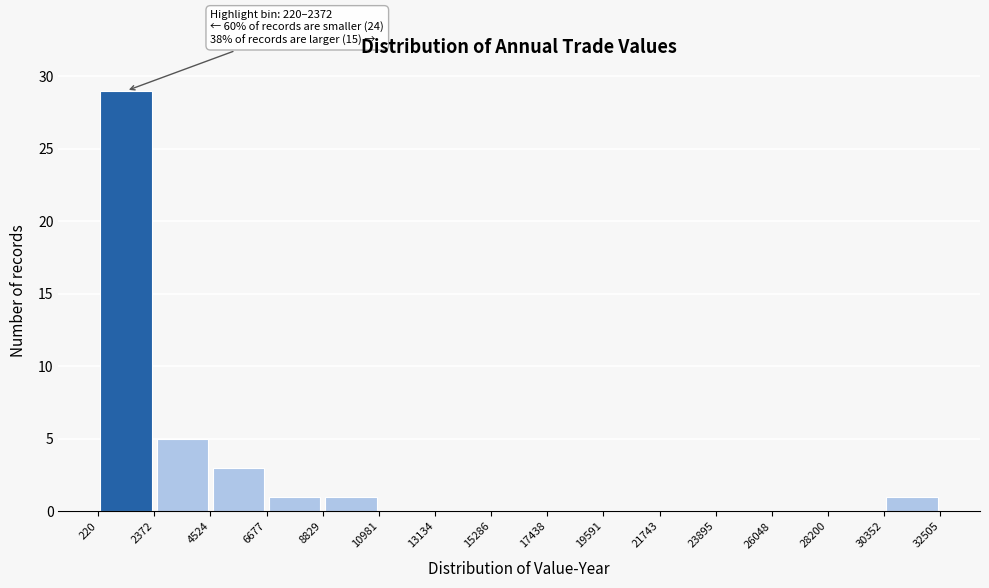

Which range on the x-axis has the tallest bar?

220 to 2372